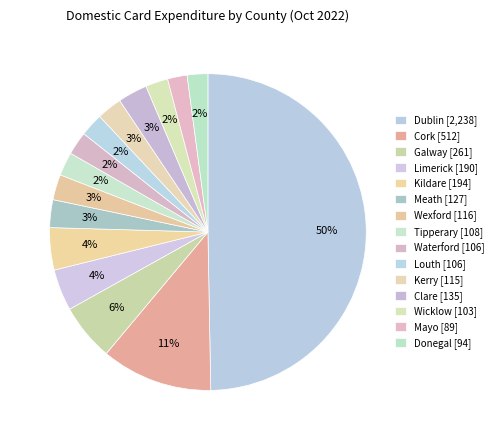

How many segments does this pie chart have?

15